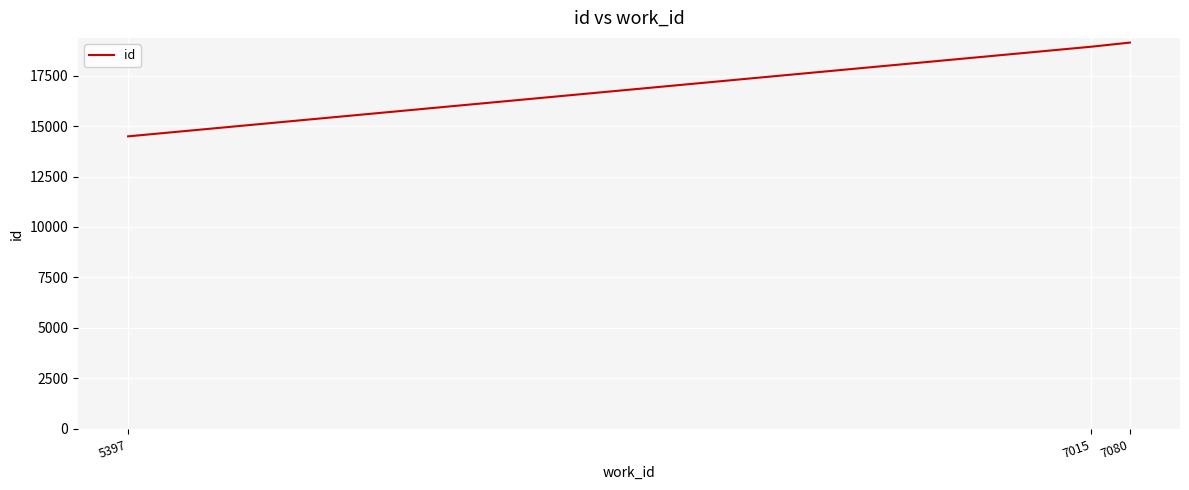

Rank the categories by value from lowest to highest.

5397, 7015, 7080